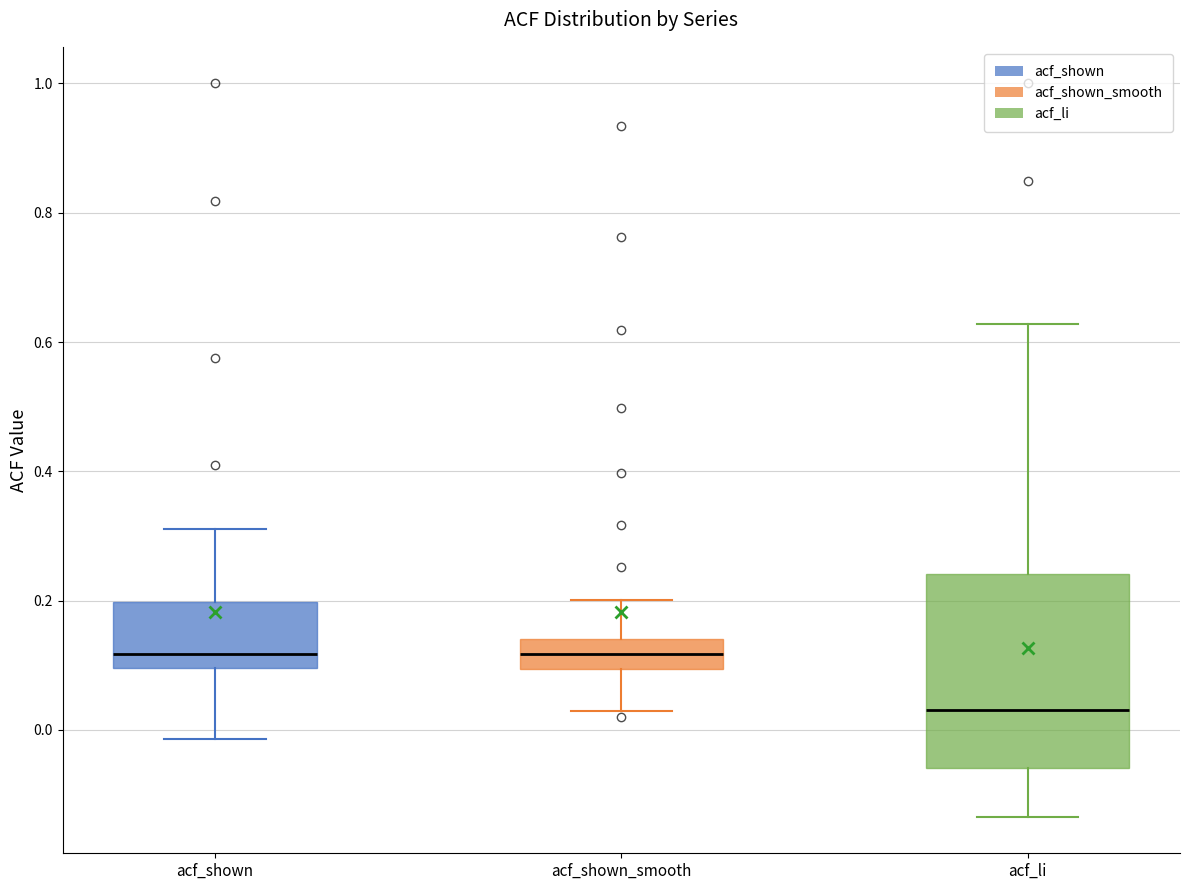

Comparing the boxes themselves (not the whiskers), which one is the tallest?

acf_li